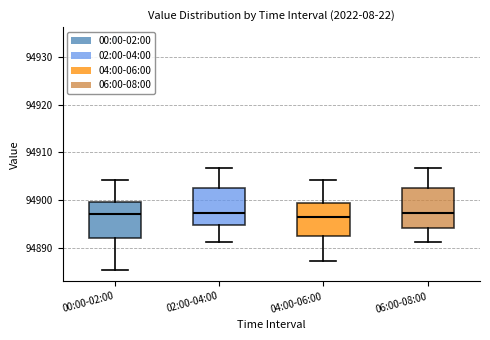

Reading left to right, read every box against the y-axis: the position of its median line, the range the box covers, and the ends of its whiskers. The values are not printed on the chart, so give them approximately, as read against the axis.

00:00-02:00: median 94897, box 94892 to 94900, whiskers 94885 to 94904
02:00-04:00: median 94897, box 94895 to 94903, whiskers 94891 to 94907
04:00-06:00: median 94896, box 94892 to 94899, whiskers 94887 to 94904
06:00-08:00: median 94897, box 94894 to 94903, whiskers 94891 to 94907